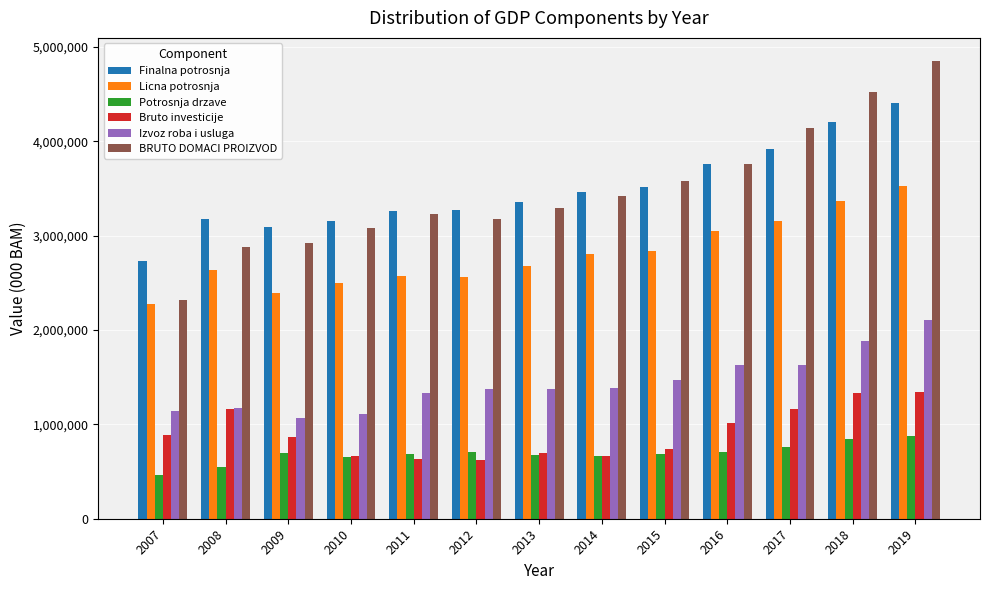

What is the smallest value displayed?

459185